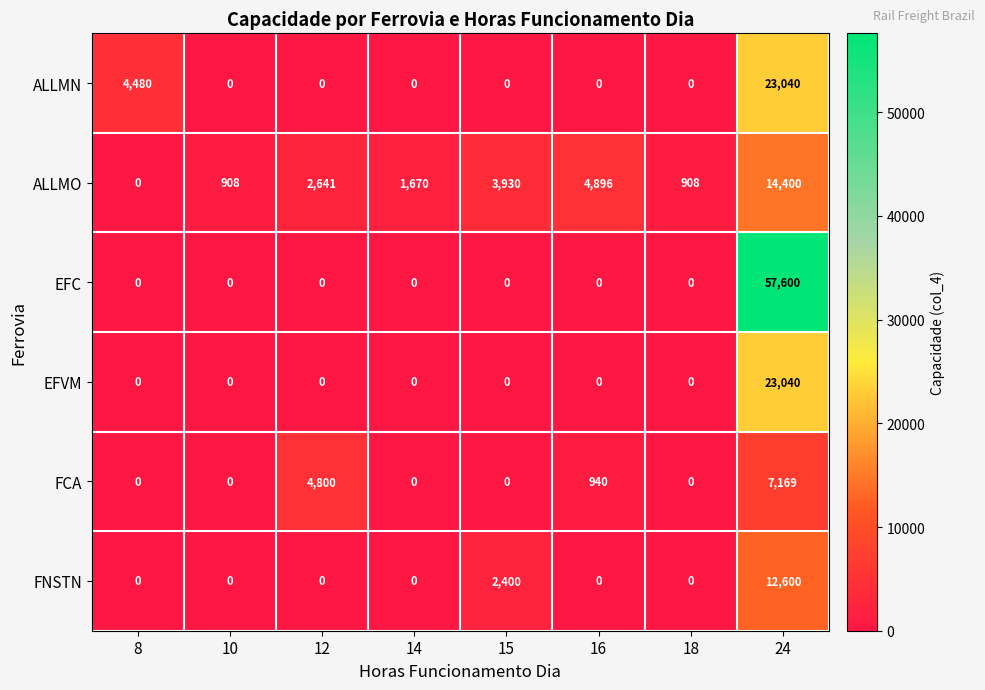

True or false: EFC has a value of 25958 at 14.

False